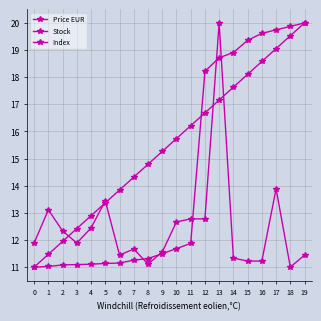

Rank the categories by Price EUR value from lowest to highest.

0, 1, 2, 3, 4, 5, 6, 7, 8, 9, 10, 11, 12, 13, 14, 15, 16, 17, 18, 19